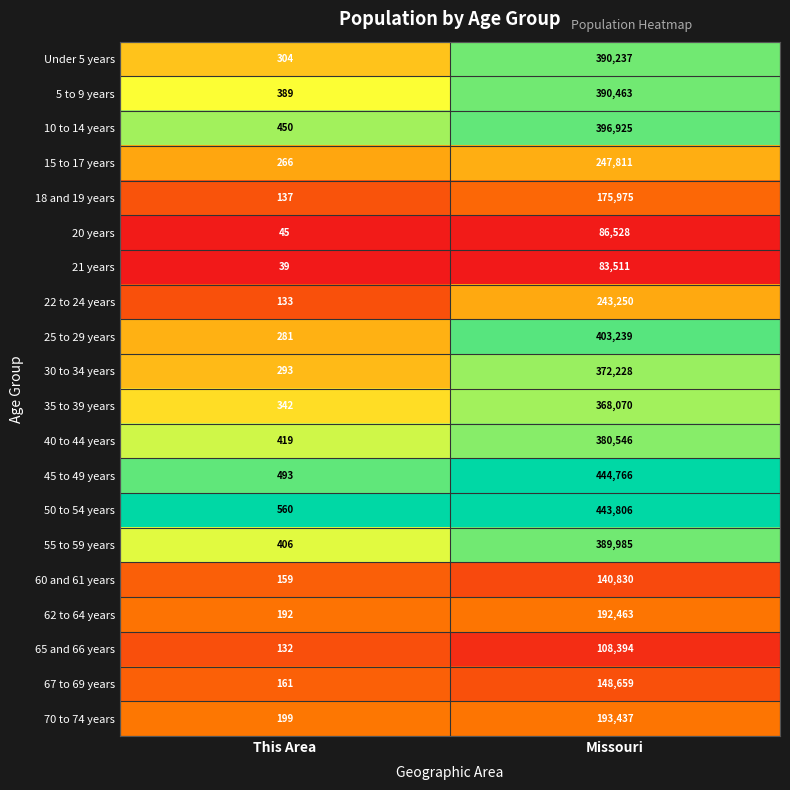

What is the sum of all 20 years values?

86573